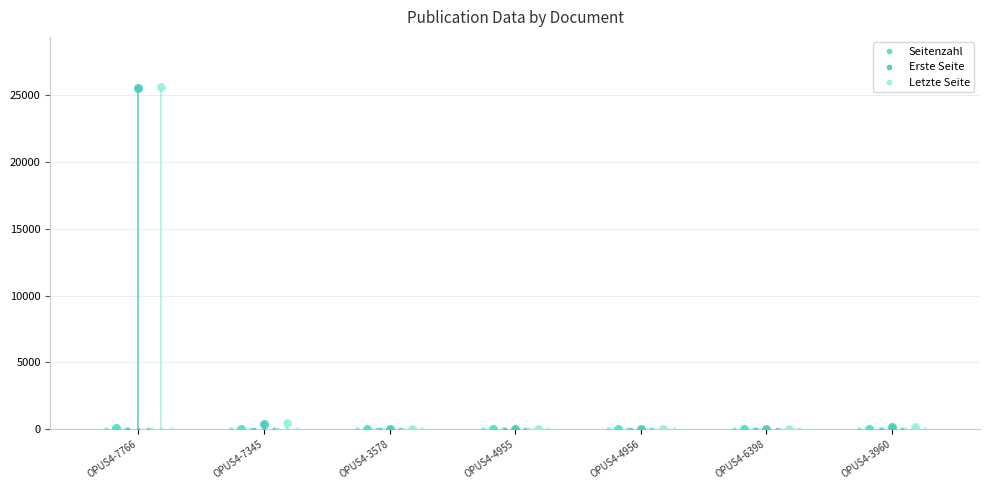

Which series has the largest total across all categories?

Letzte Seite